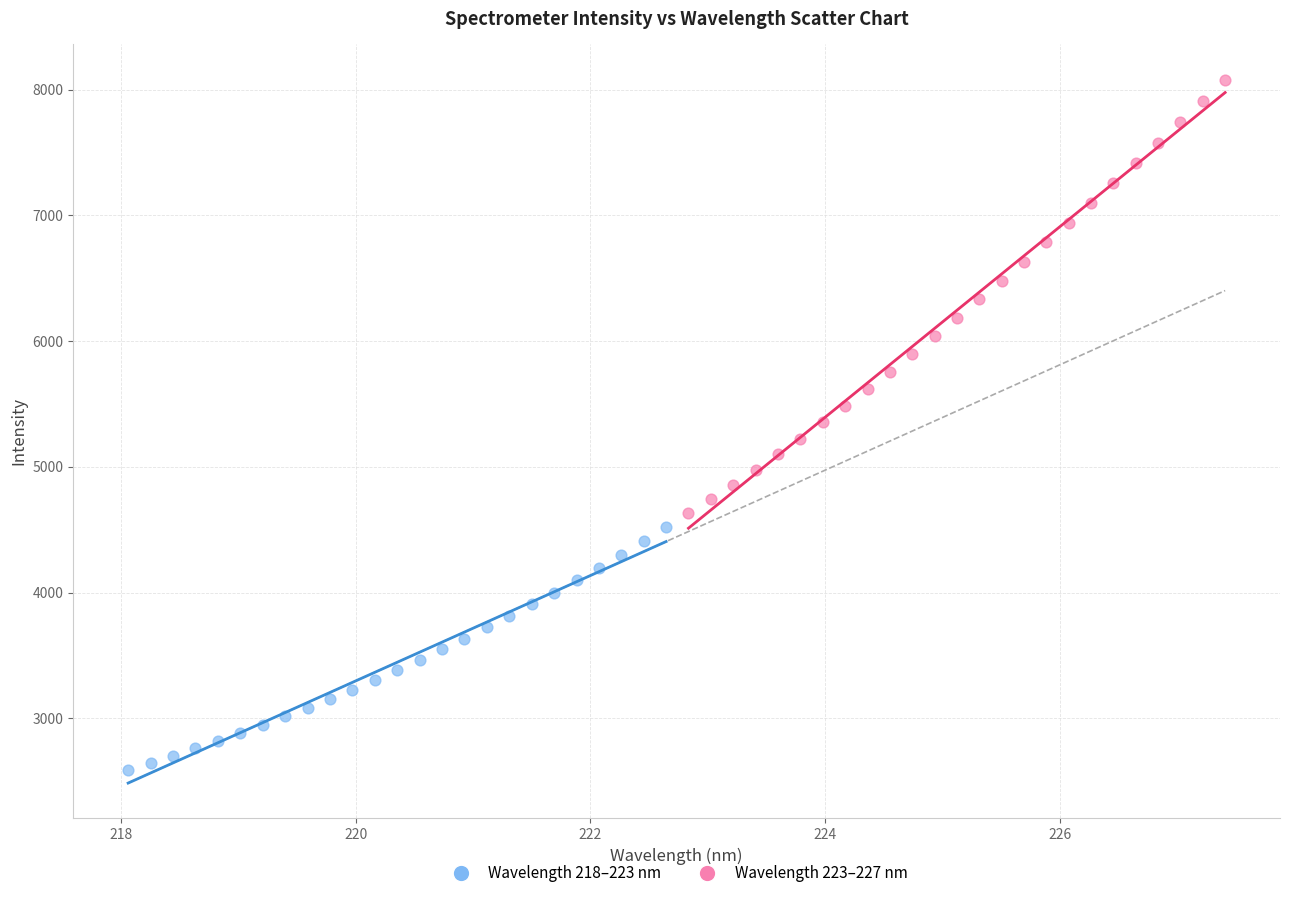

Which series has the largest Y range (max minus min)?

Wavelength 223–227 nm